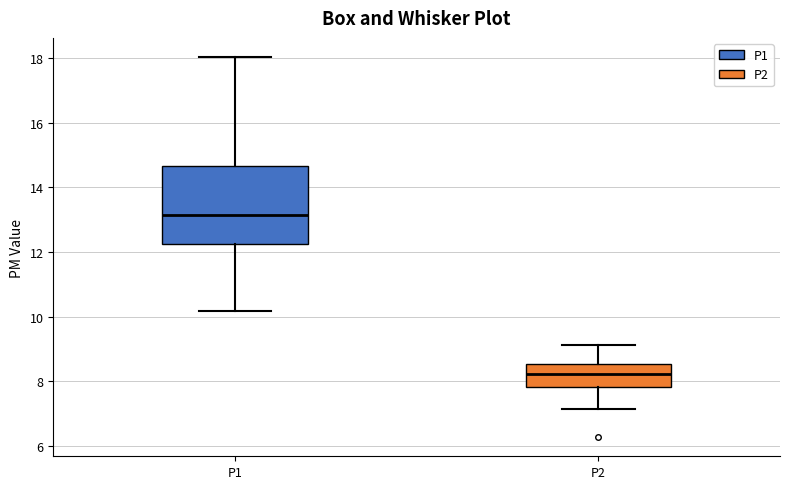

Where does the lower whisker of the box for P1 end on the y-axis? The values are not printed on the chart, so give them approximately, as read against the axis.

10.2